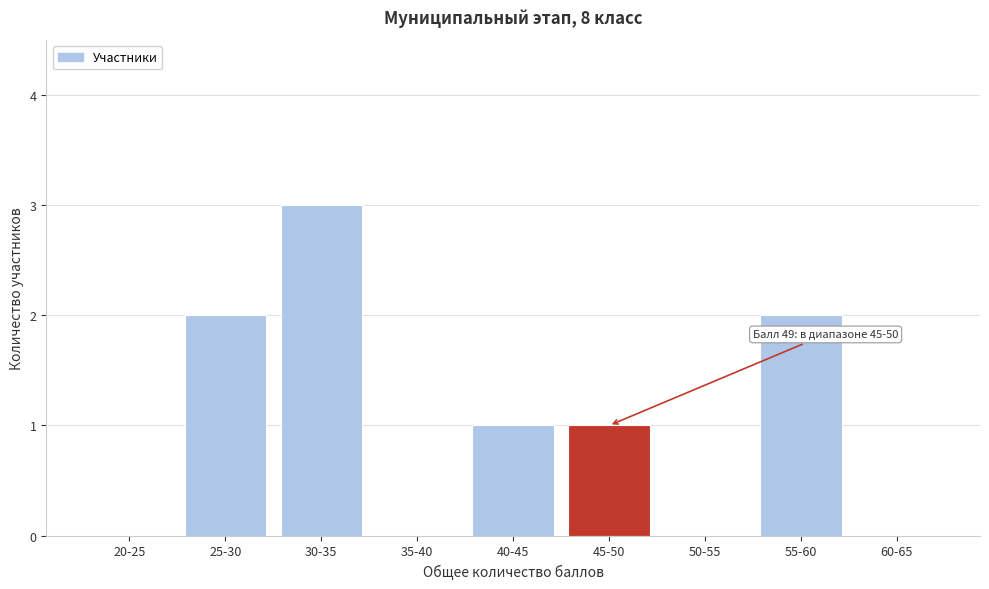

Reading left to right, extract all data points from this chart.

20-25=0	25-30=2	30-35=3	35-40=0	40-45=1	45-50=1	50-55=0	55-60=2	60-65=0